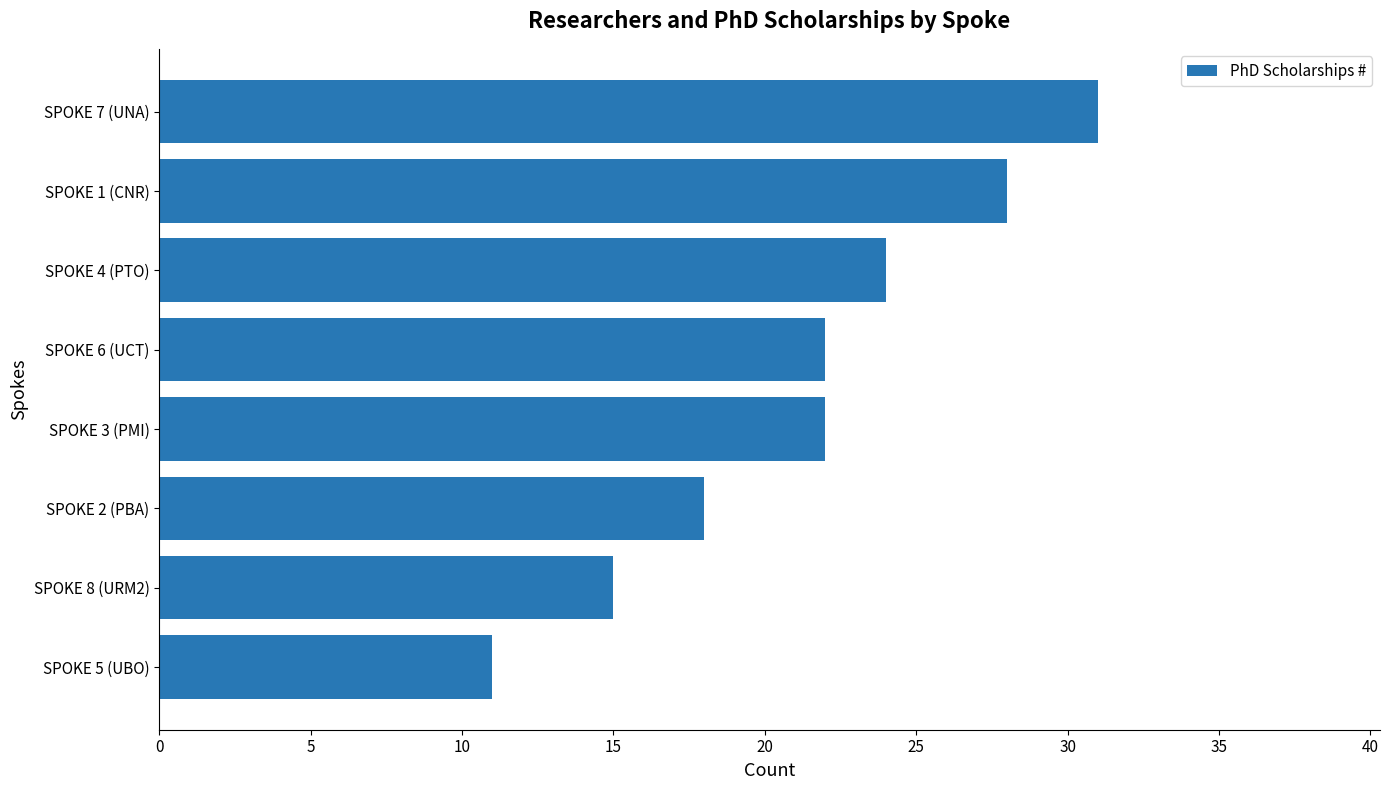

What is the approximate value at SPOKE 4 (PTO), to the nearest 5?

25